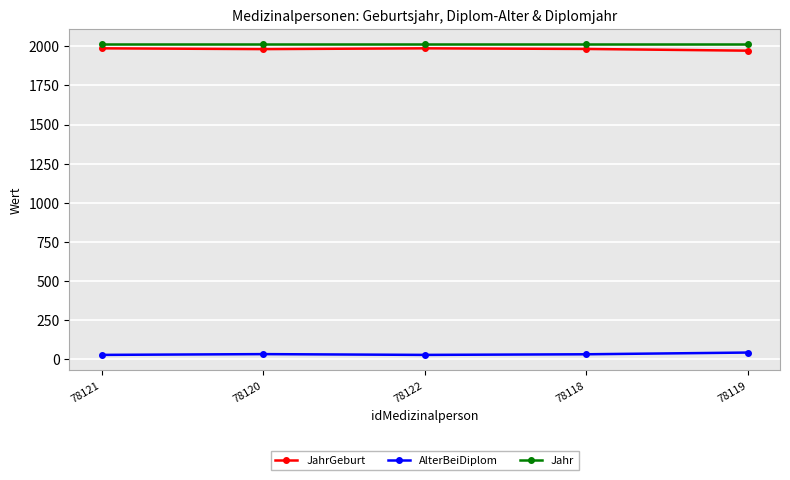

Read the Jahr value at 78122.

2013